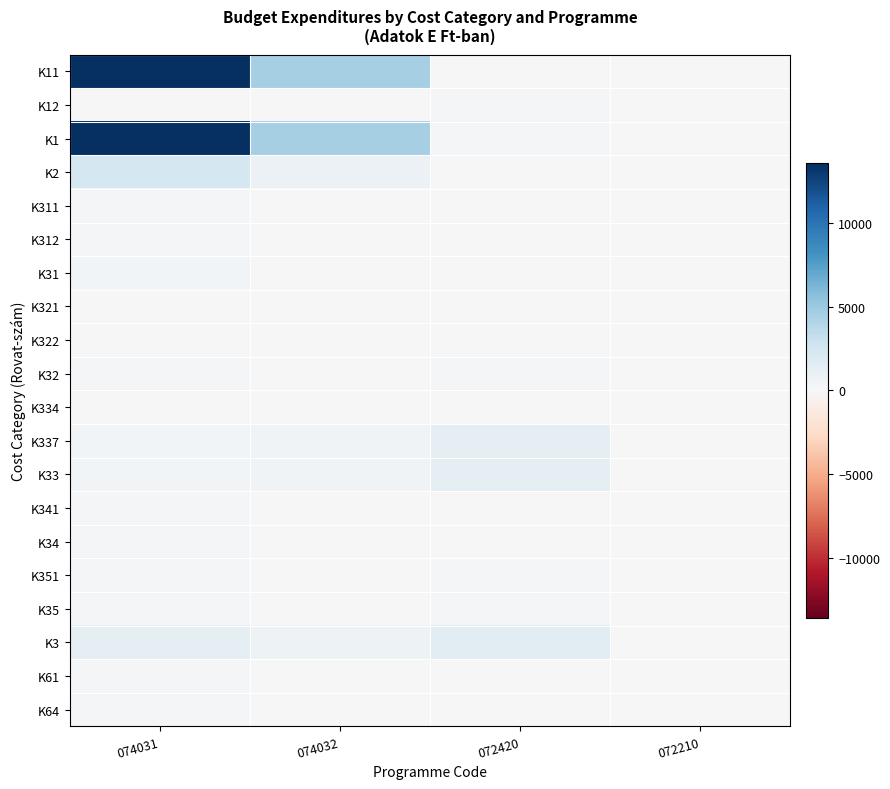

Rank the series by their maximum value, from highest to lowest.

K11, K1, K2, K3, K337, K33, K31, K12, K61, K341, K34, K351, K35, K311, K312, K32, K64, K322, K321, K334